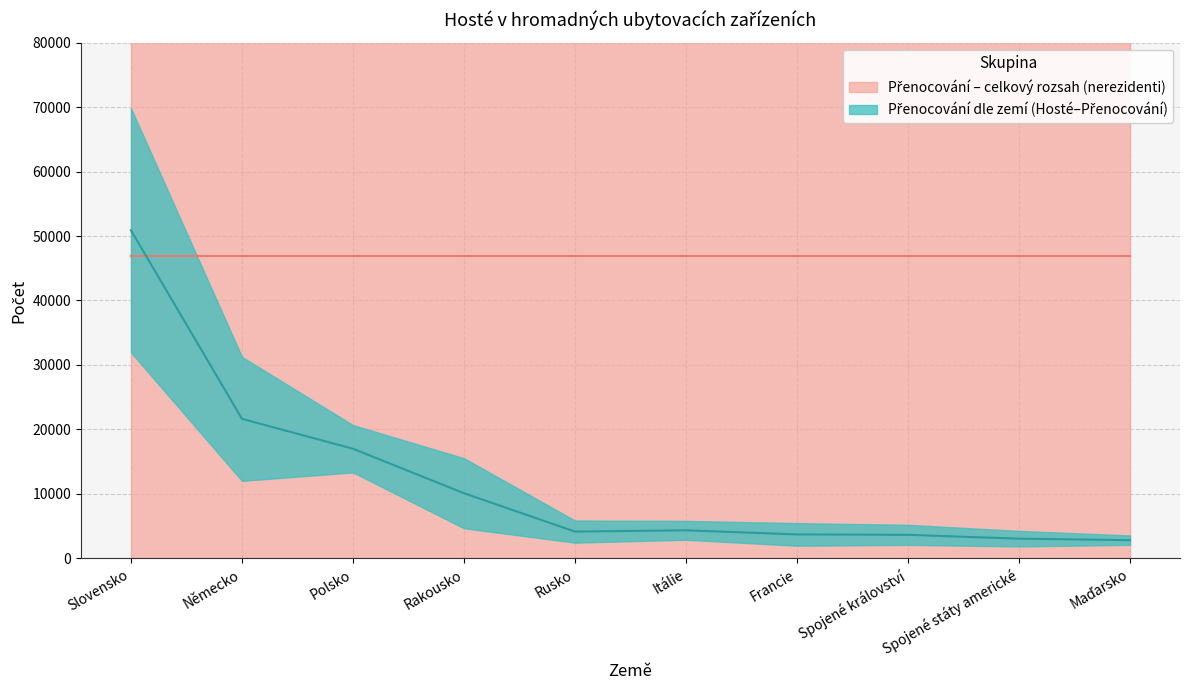

Reading left to right, extract all data points from this chart.

Hosté: 31946.0	12030.0	13337.0	4675.0	2442.0	2890.0	1966.0	2097.0	1858.0	2099.0
Přenocování: 69824.0	31248.0	20673.0	15538.0	5871.0	5819.0	5470.0	5209.0	4264.0	3557.0
Průměrný počet přenocování: 2.2	2.6	1.6	3.3	2.4	2.0	2.8	2.5	2.3	1.7